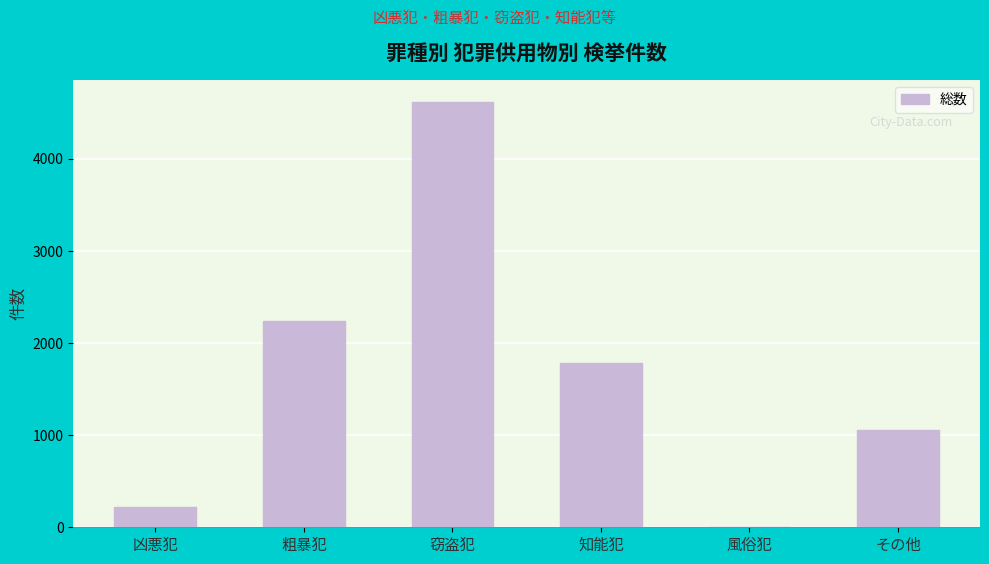

What is the sum of the values at 粗暴犯 and その他?

3290